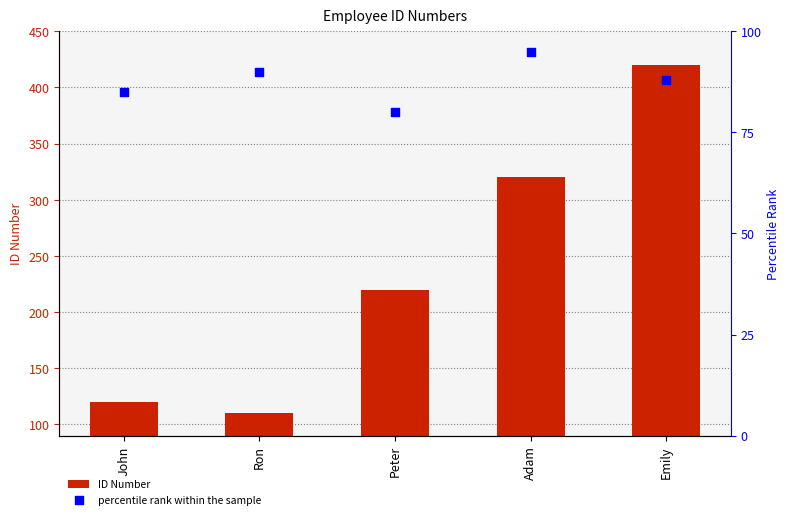

Is the value of percentile rank within the sample at Peter greater than the value of ID Number at Adam?

No